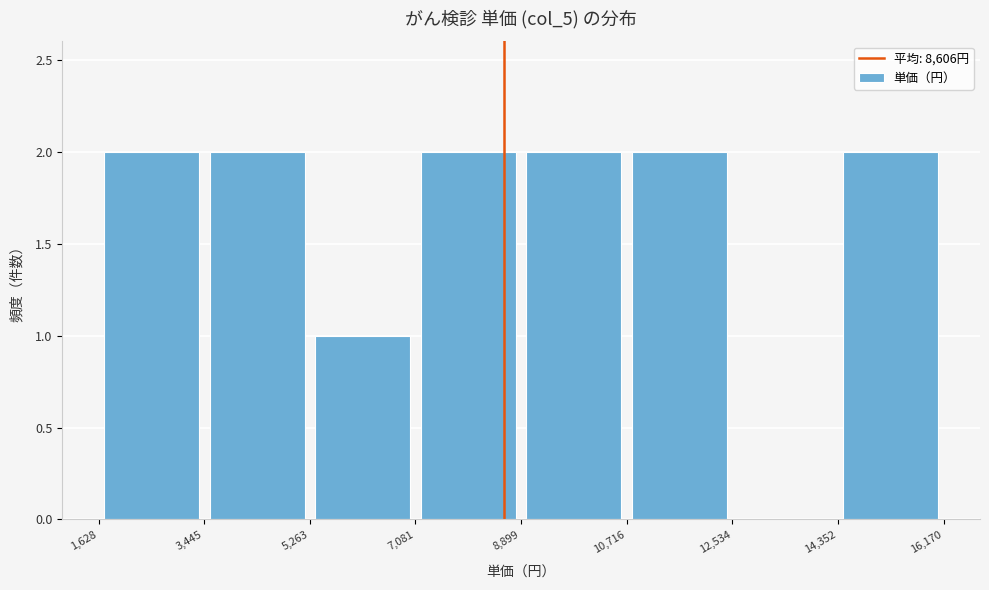

Reading left to right, transcribe this chart: for each bar, give the range it covers on the x-axis and its height. The values are not printed on the chart, so give them approximately, as read against the axis.

1,628 to 3,445: 2
3,445 to 5,263: 2
5,263 to 7,081: 1
7,081 to 8,899: 2
8,899 to 10,716: 2
10,716 to 12,534: 2
12,534 to 14,352: 0
14,352 to 16,170: 2